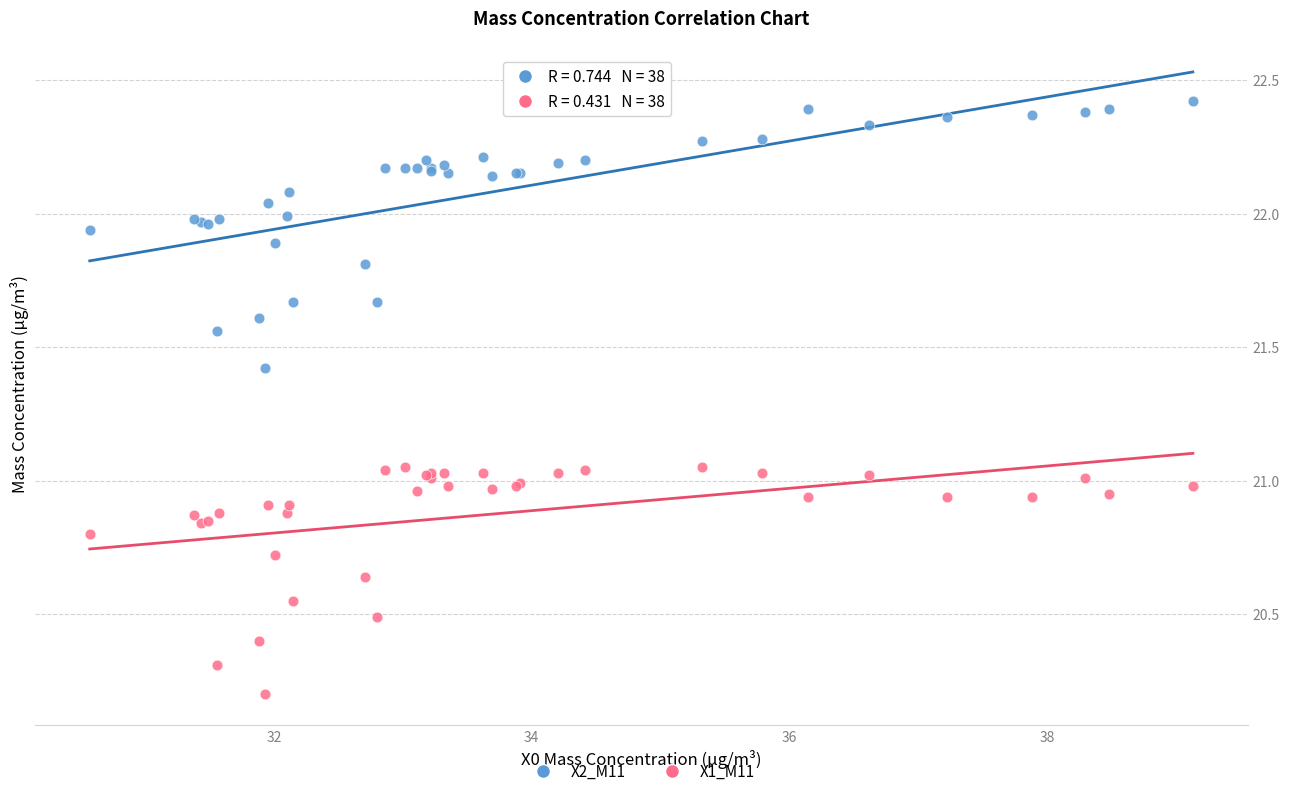

Which series contains the lowest Y value?

X1_M11